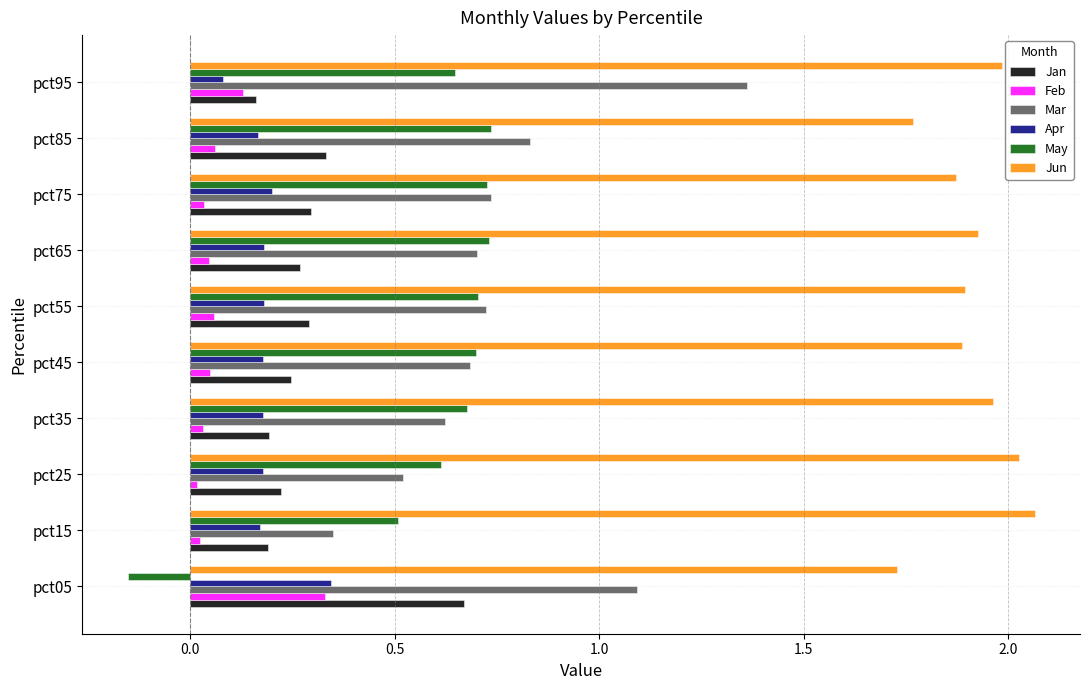

Between pct05 and pct75, which series saw the biggest shift?

May